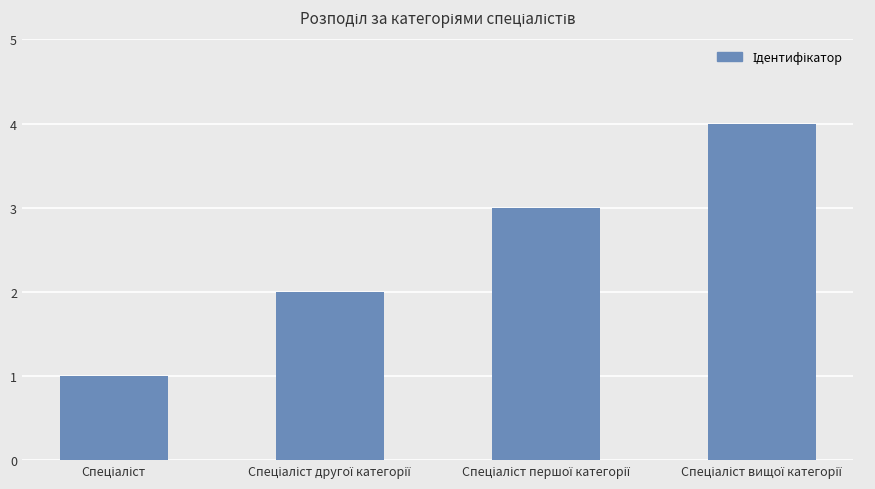

What is the sum of all values?

10